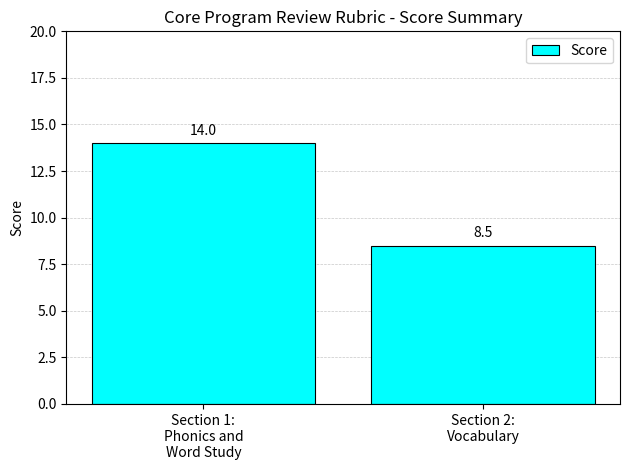

Where is the data nearest to the value 11?

Section 2:
Vocabulary